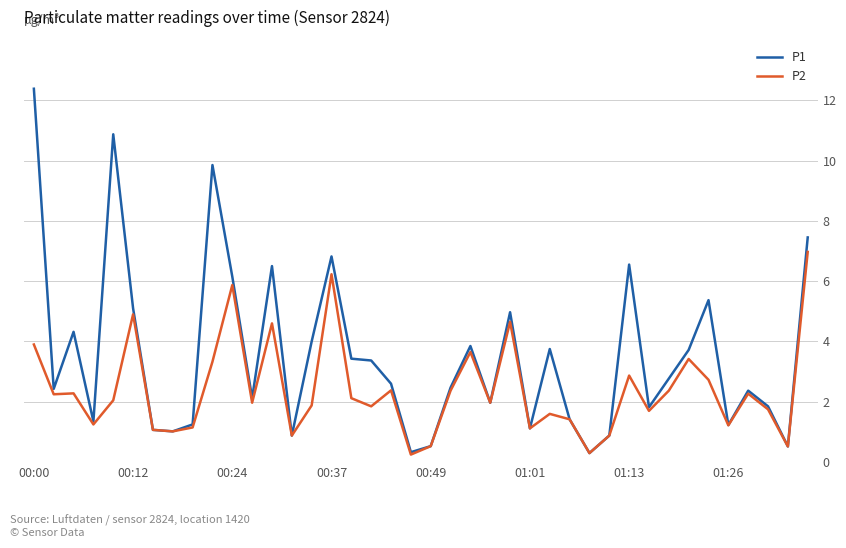

Rank the series by their maximum value, from highest to lowest.

P1, P2